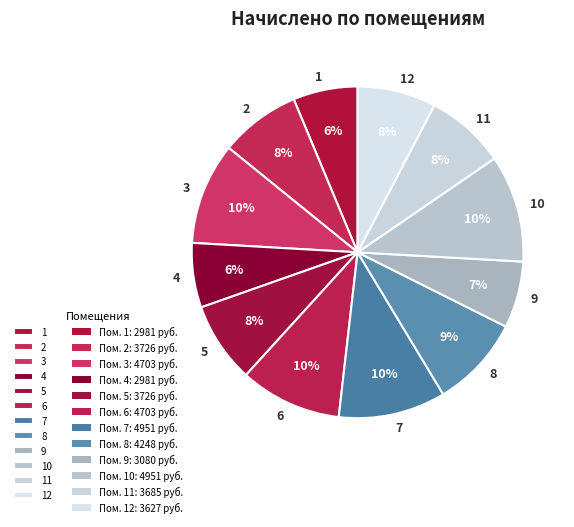

What percentage is the 3 slice, to the nearest percent?

10%